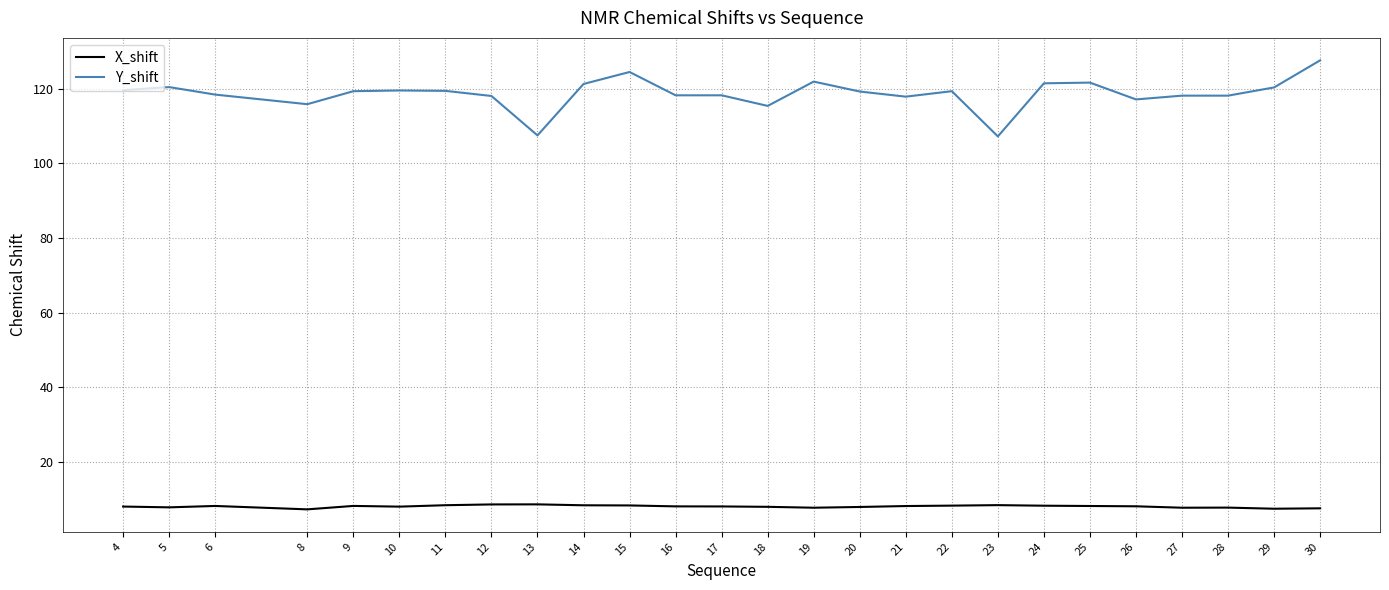

What is the difference between the highest and lowest values at 24?

113.1